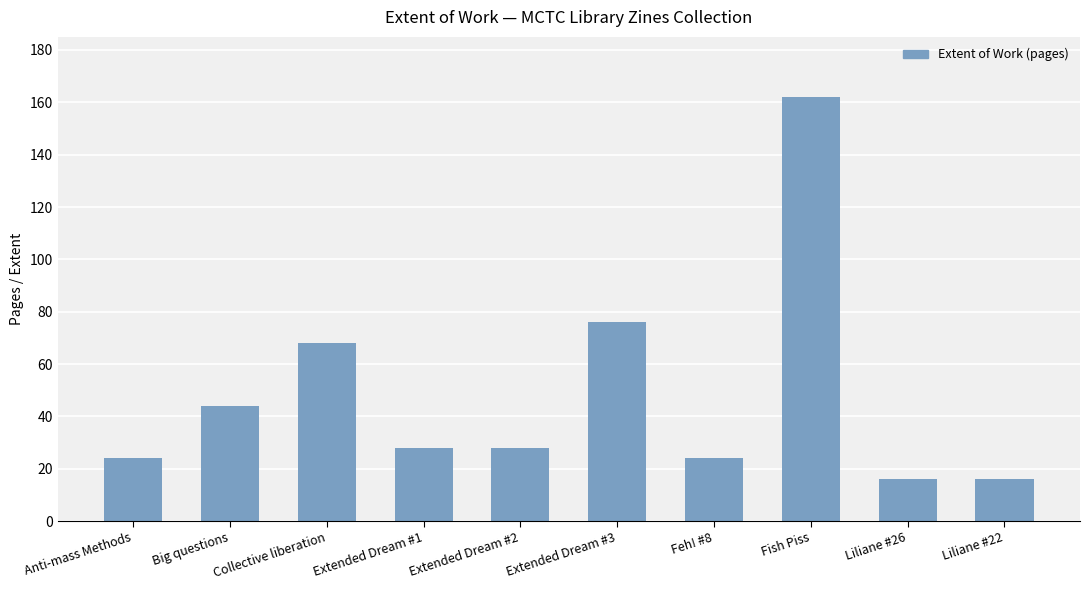

The chart shows a value of 68 at Collective liberation. True or false?

True